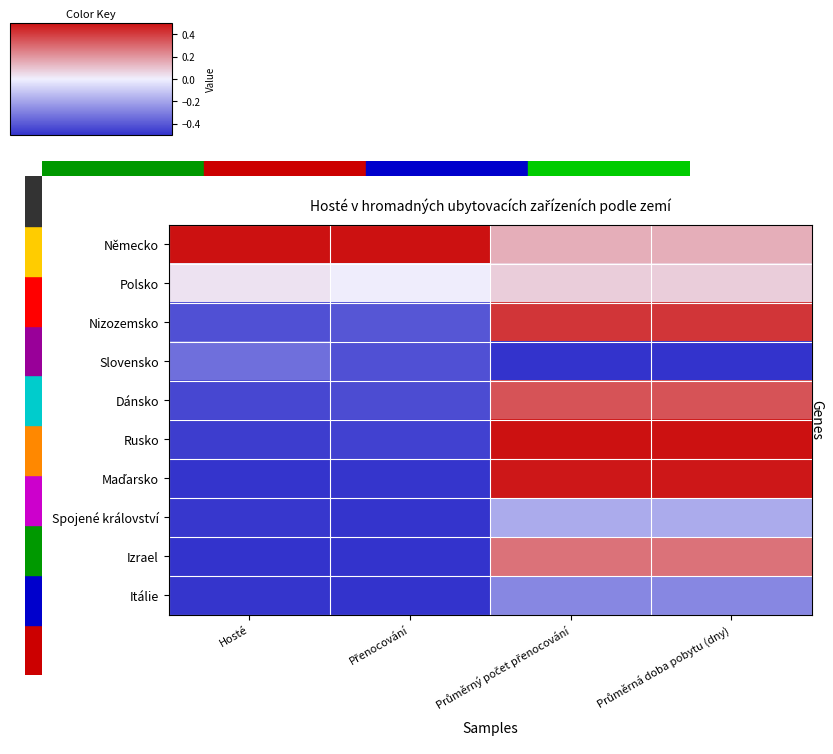

Which has a higher value, Průměrný počet přenocování or Hosté?

Hosté